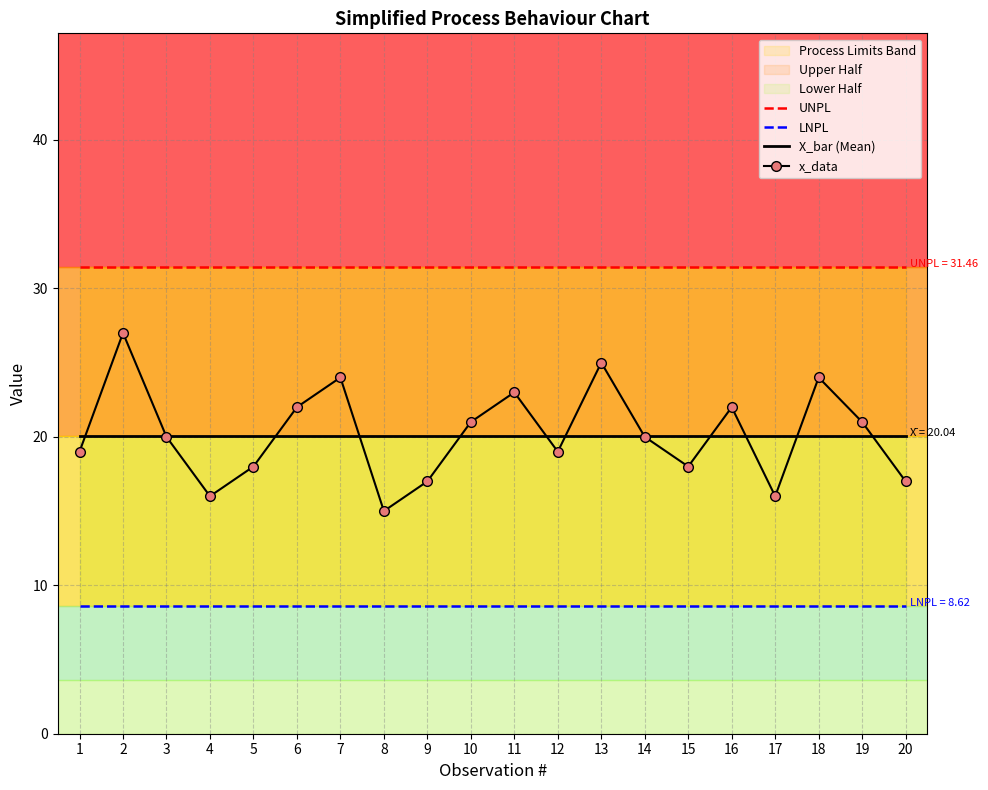

Which series has the largest total across all categories?

UNPL